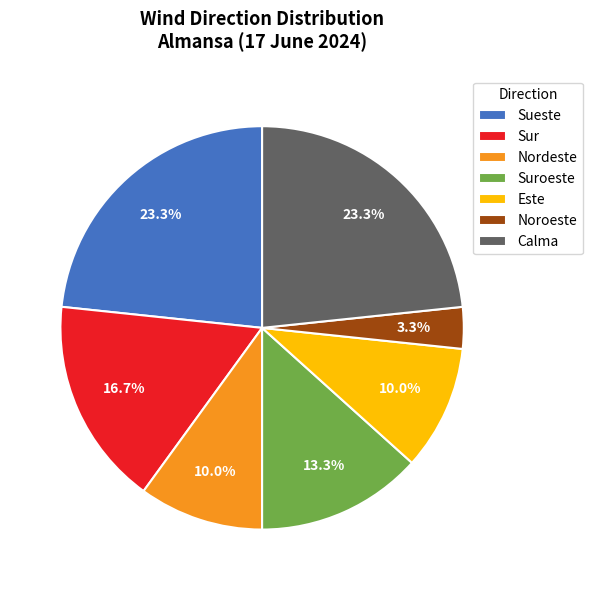

What is the smallest slice in the pie chart?

Noroeste